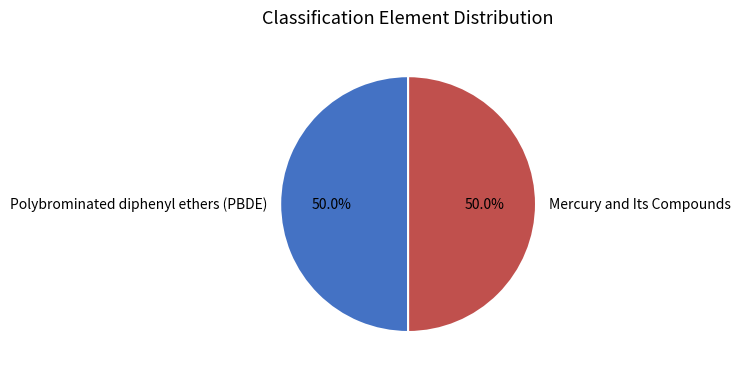

Approximately how many times larger is the value at Polybrominated diphenyl ethers (PBDE) compared to Mercury and Its Compounds?

1.0